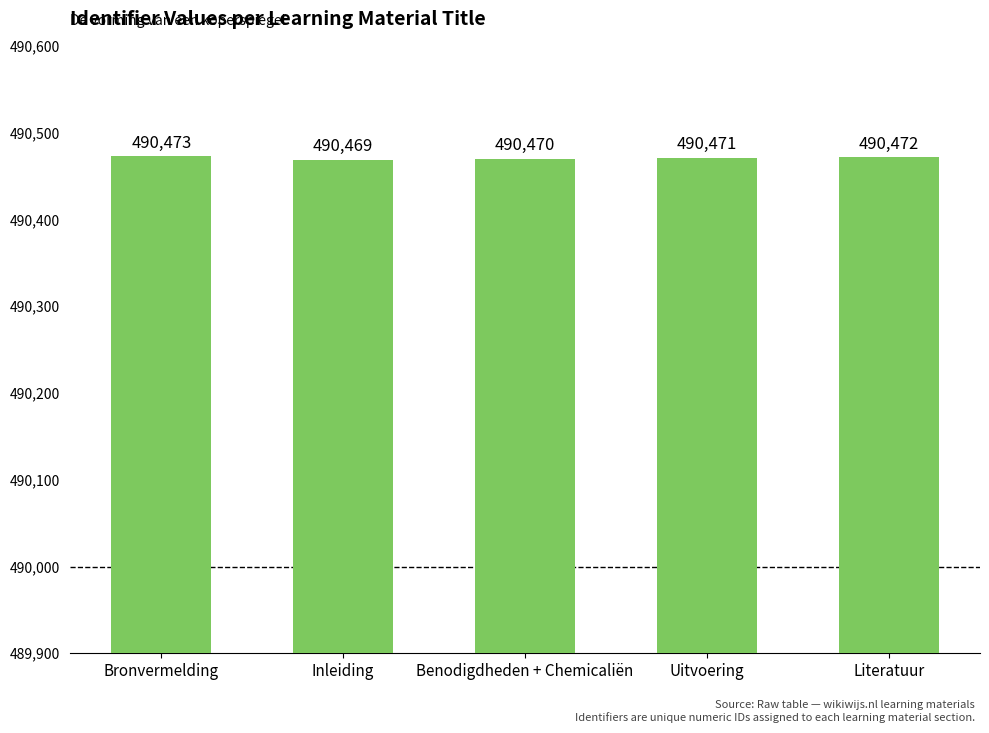

The chart shows a value of 490472 at Literatuur. True or false?

True